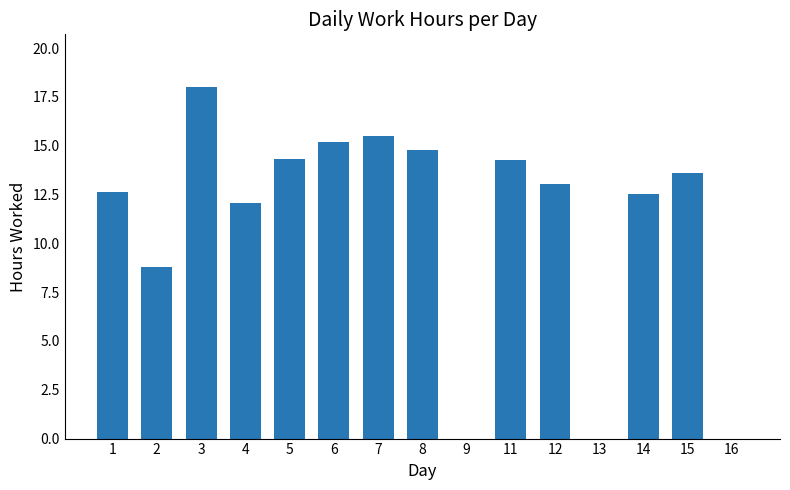

What is the change in value from 13 to 15?

+13.6